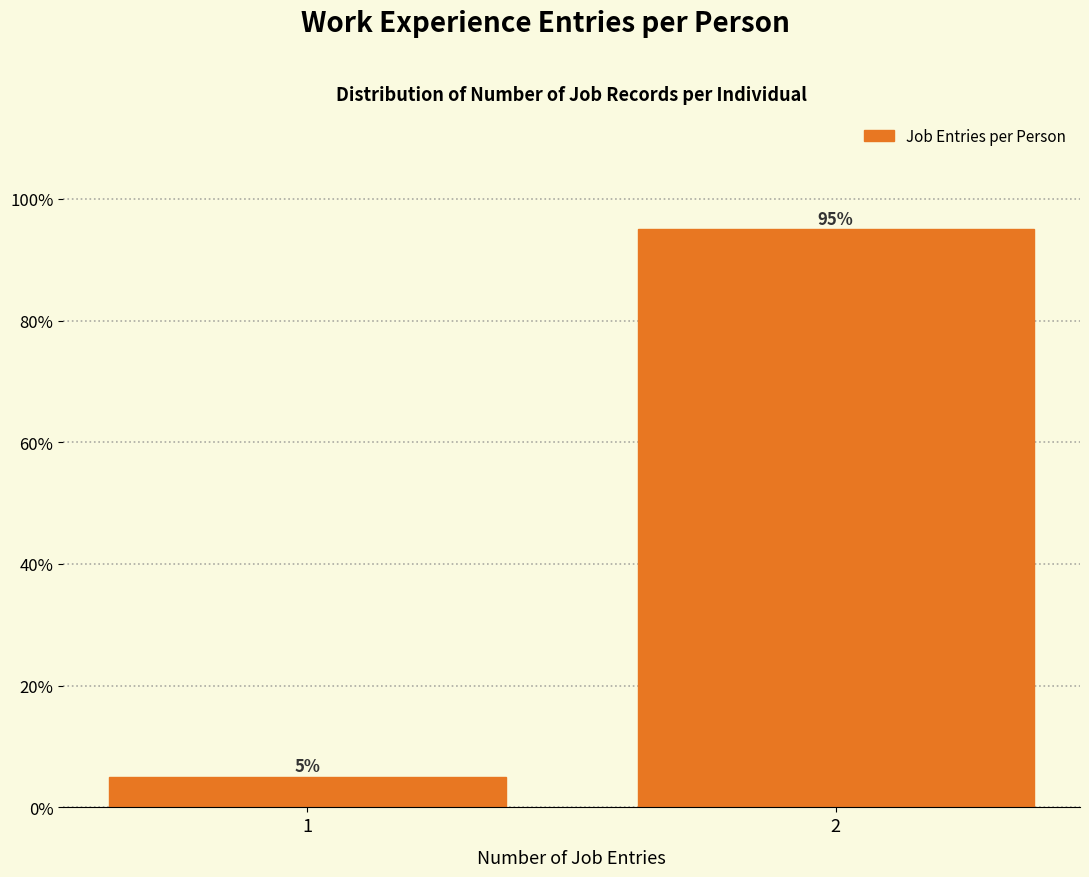

Reading left to right, extract all data points from this chart.

1=5.0	2=95.0